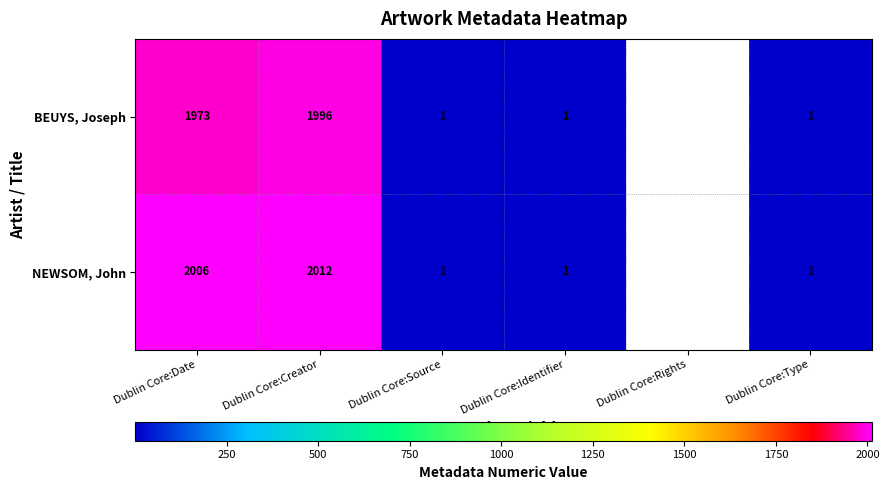

What is the minimum value shown in the chart?

1.0